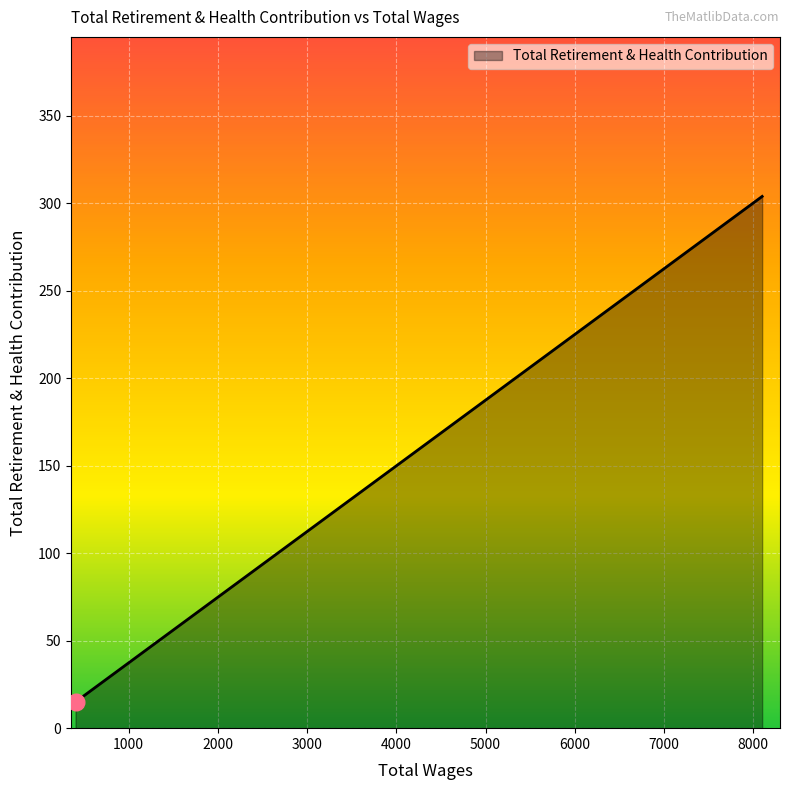

What is the average value?

231